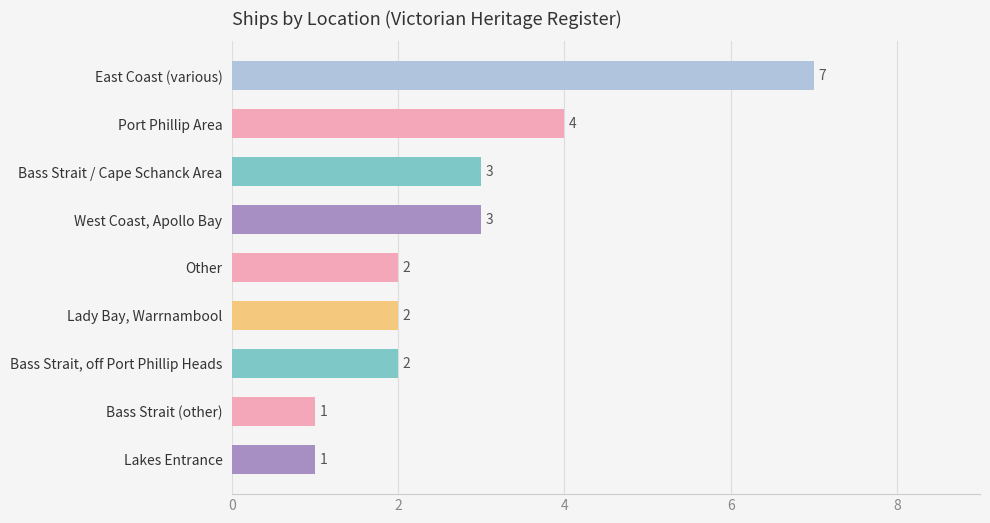

What is the minimum value shown in the chart?

1